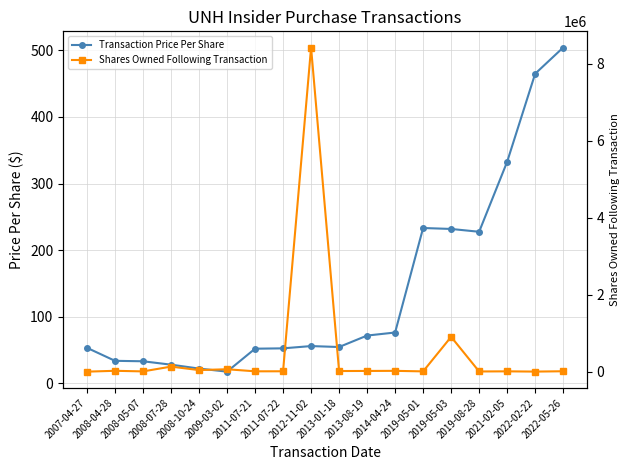

What is the label of the 13th point from the left?

2019-05-01